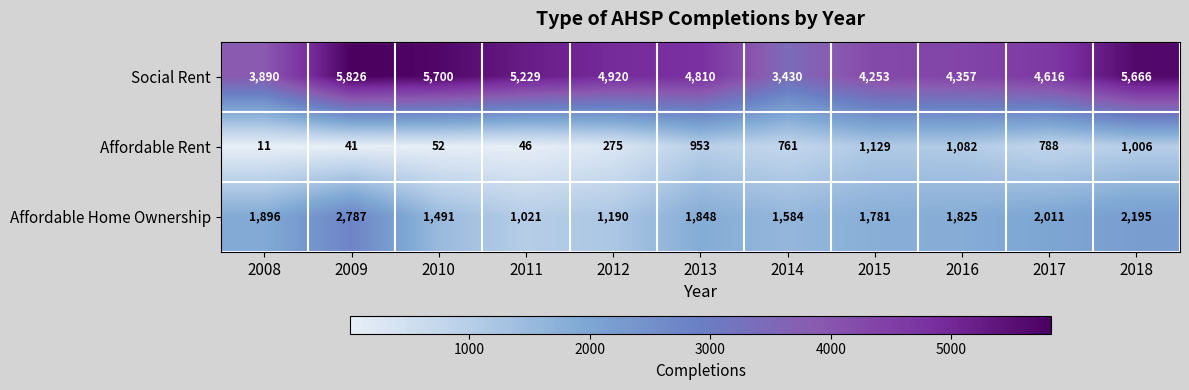

What is the difference between the Affordable Home Ownership values at 2014 and 2016?

241